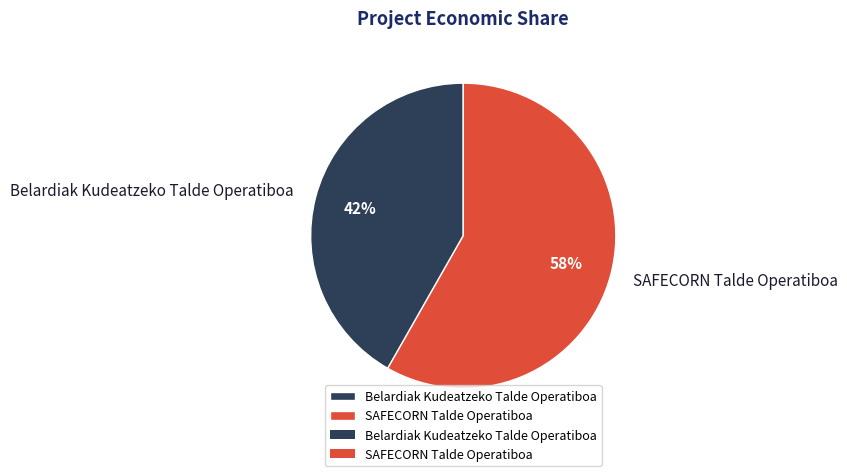

How many slices are in this pie chart?

2